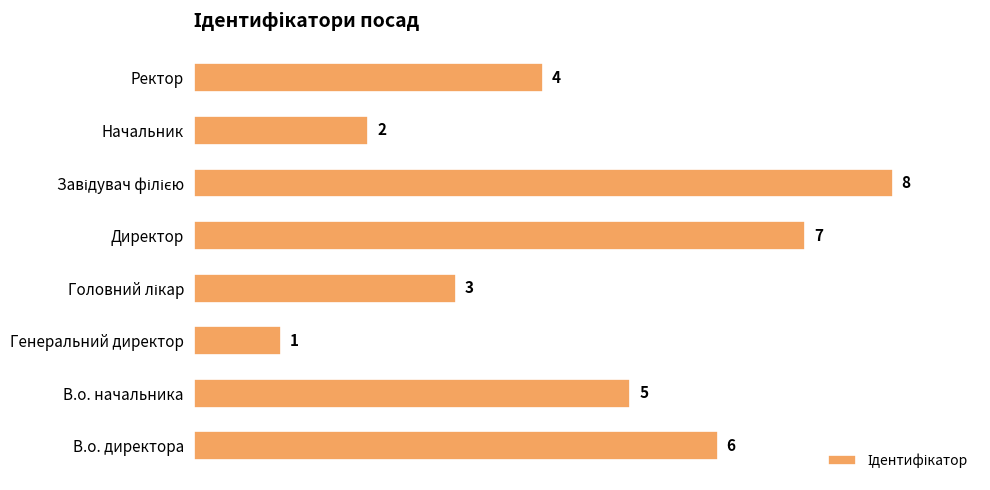

What is the maximum value shown in the chart?

8